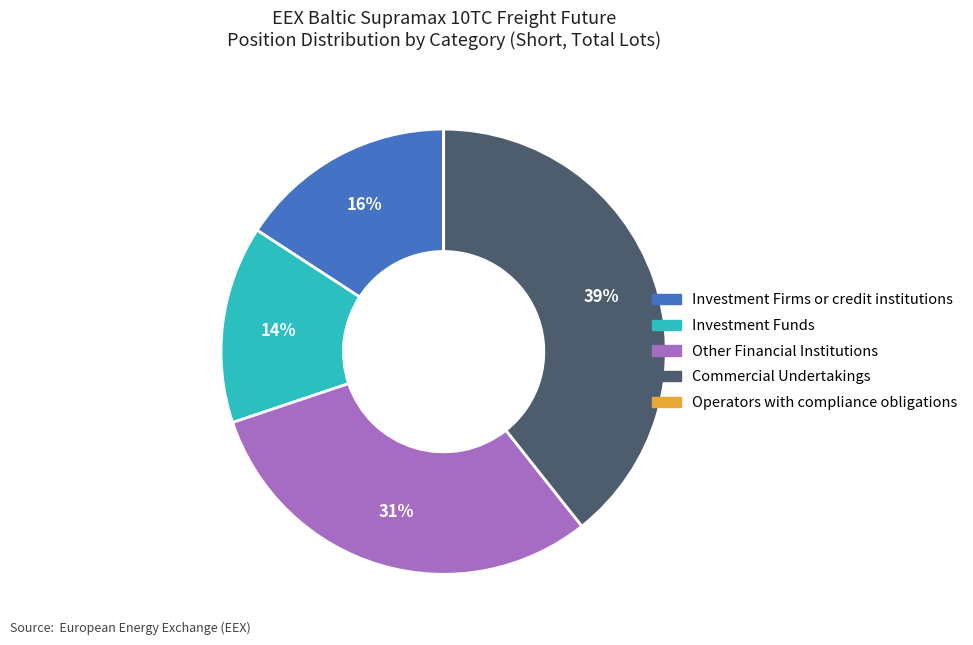

What is the largest slice in the pie chart?

Commercial Undertakings